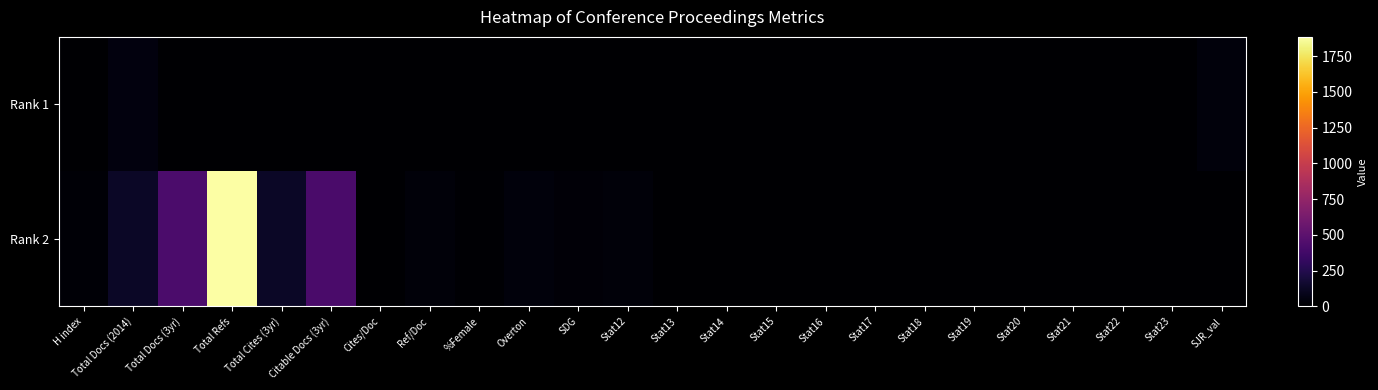

List the series in order of their overall mean, lowest first.

Rank 1, Rank 2